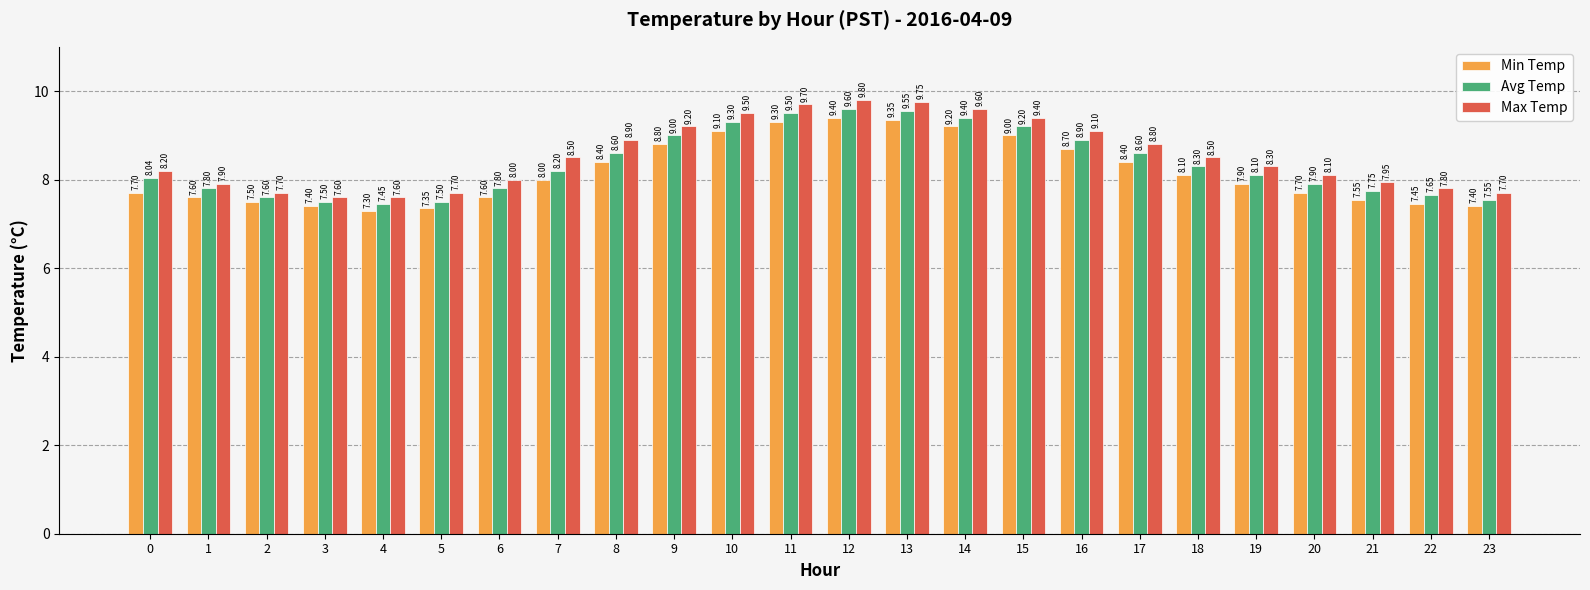

How many bars are there in each group?

3